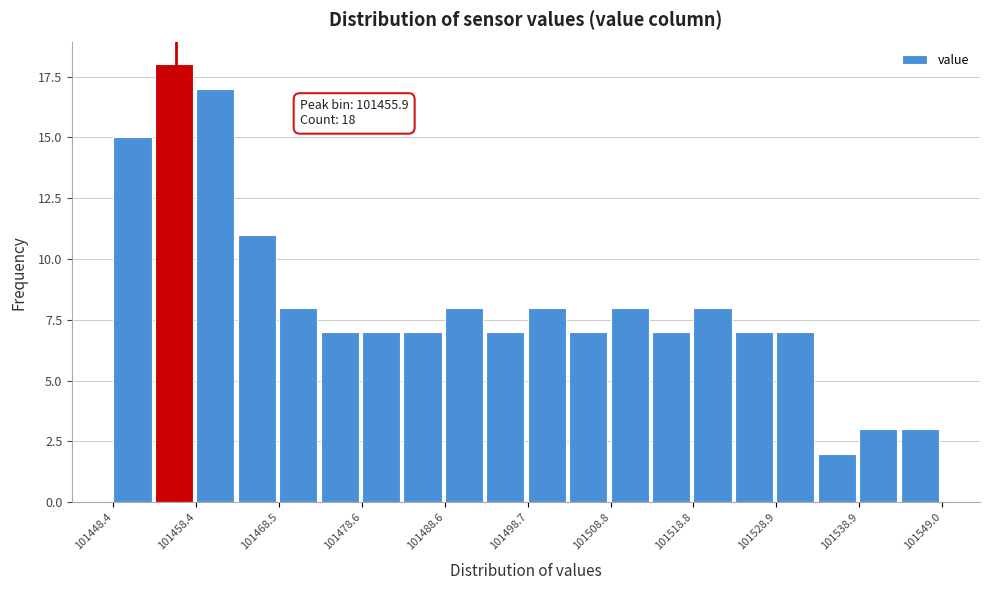

Read against the x-axis, roughly where is the centre of the tallest bar?

101456